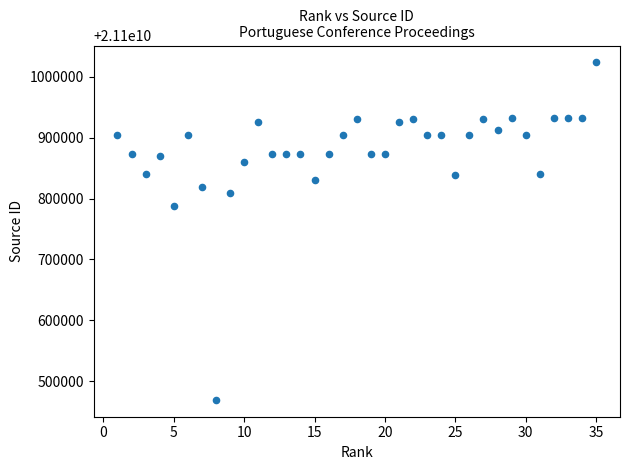

What Y value in the scatter plot is closest to 21100746538?

21100788407